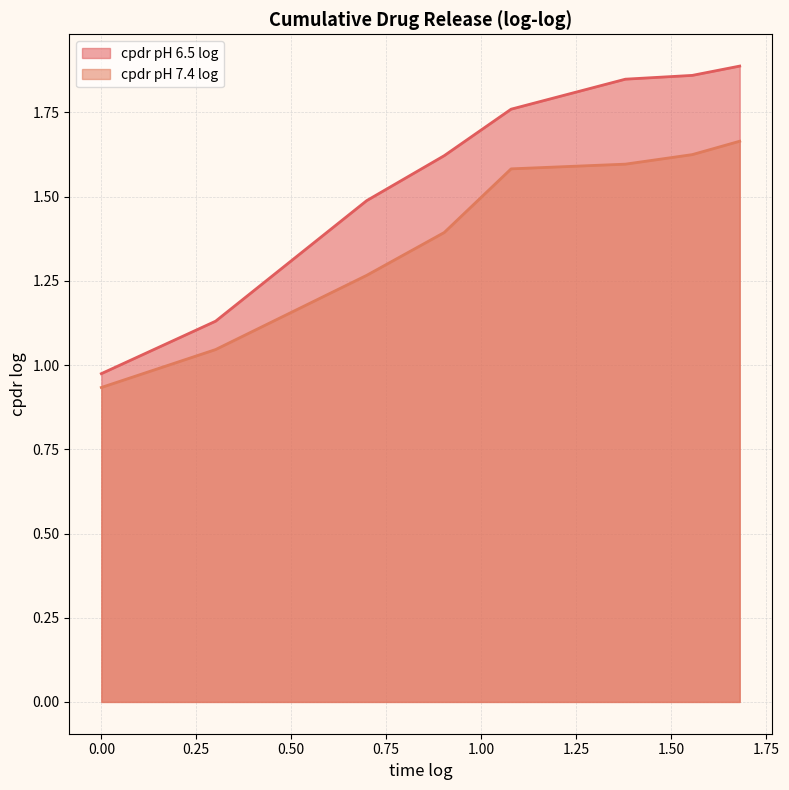

List the series in order of their peak value, highest first.

cpdr pH 6.5 log, cpdr pH 7.4 log